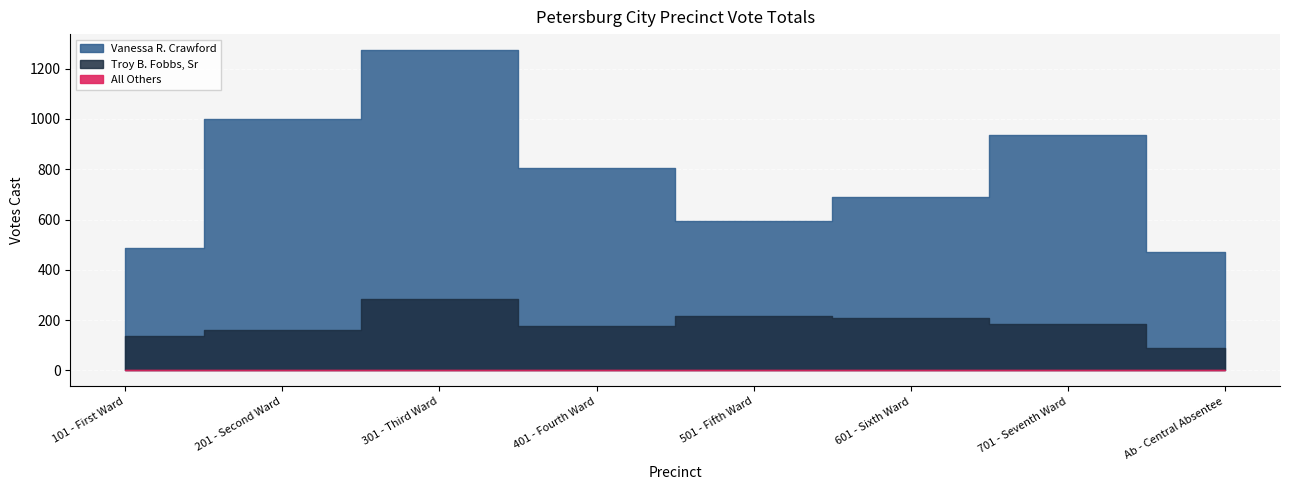

List the series in order of their peak value, highest first.

Vanessa R. Crawford, Troy B. Fobbs, Sr, All Others